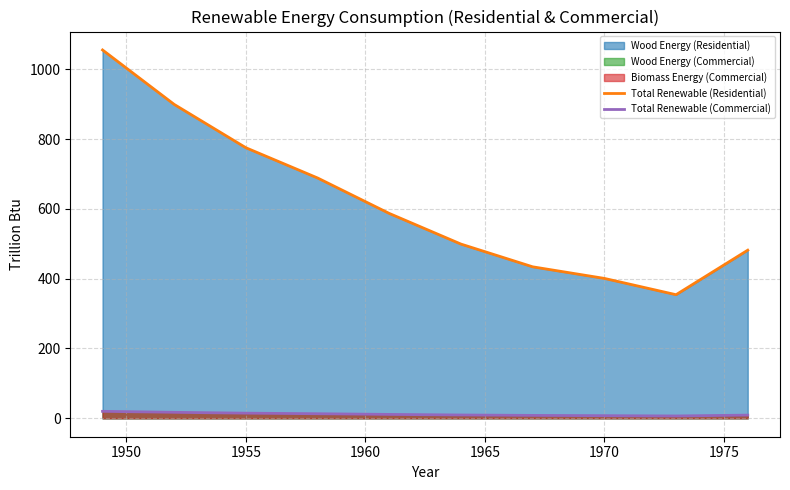

What is the maximum value for Total Renewable (Residential)?

1055.2